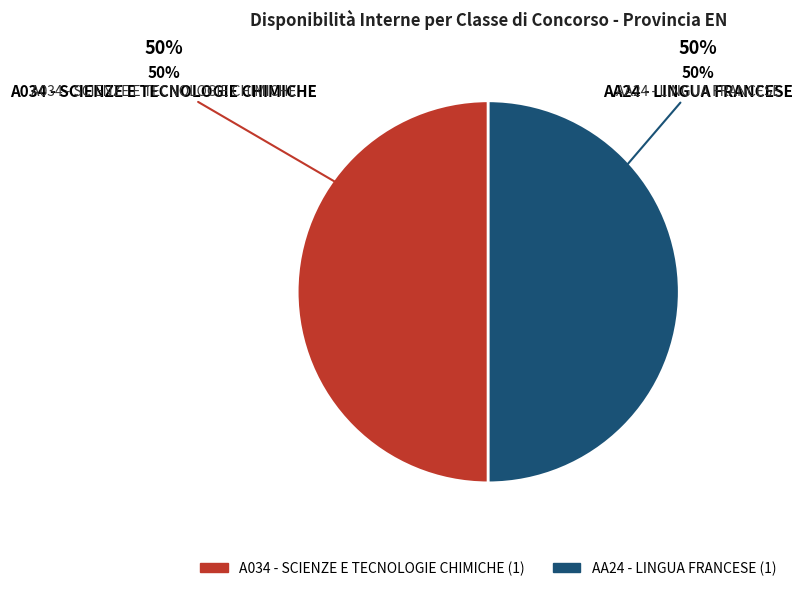

Does any single category account for the majority?

No